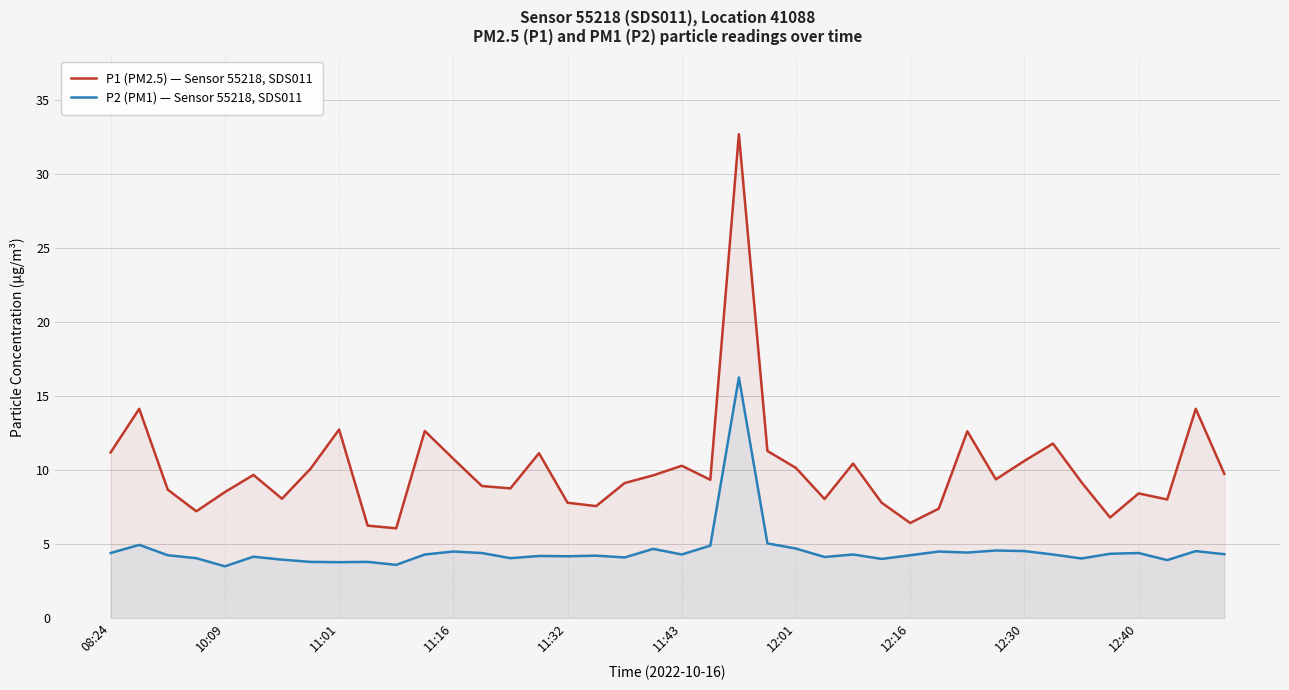

What is the value of the P1 (PM2.5) — Sensor 55218, SDS011 point at the 6th from the left?

9.7